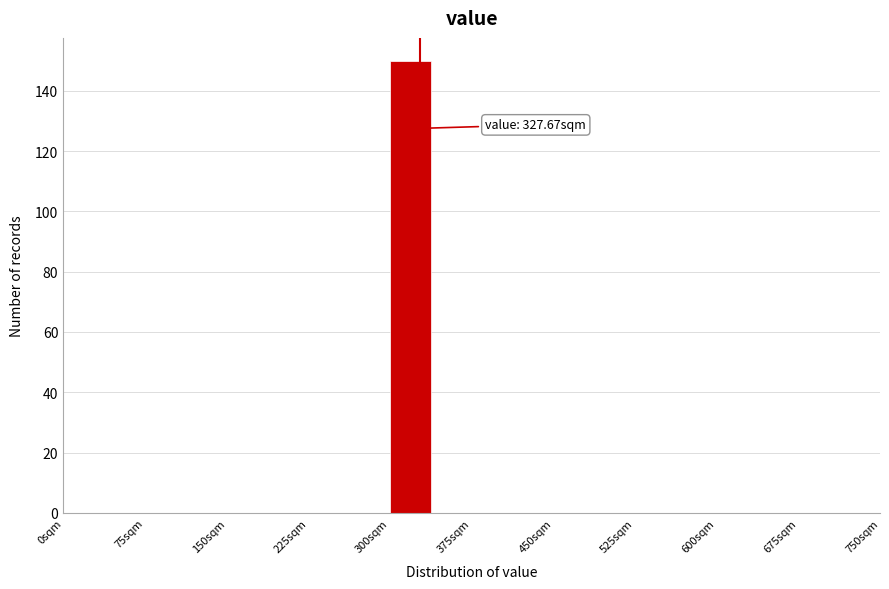

Read against the x-axis, roughly where is the centre of the tallest bar?

320